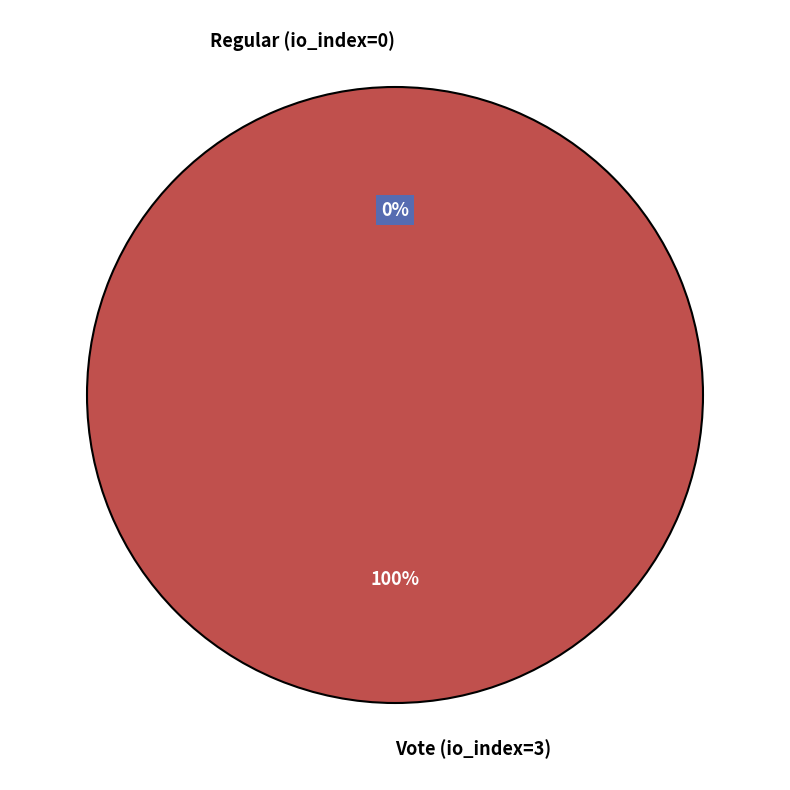

To the nearest percent, what portion does Vote (io_index=3) represent?

100%